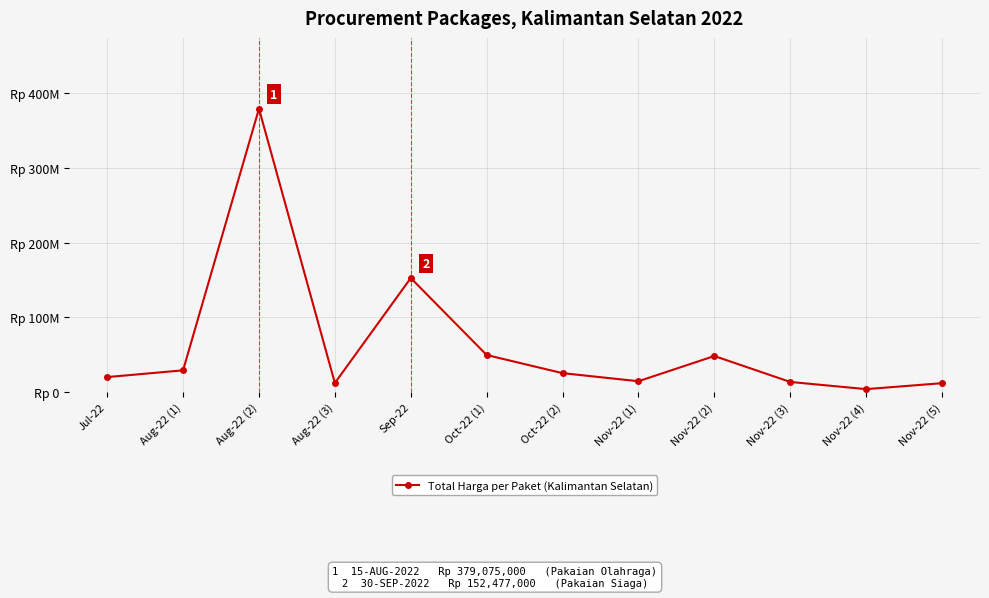

Reading right to left, what are all the values shown in this chart?

Nov-22 (5)=11800000	Nov-22 (4)=3825000	Nov-22 (3)=13442000	Nov-22 (2)=48140000	Nov-22 (1)=14400000	Oct-22 (2)=25200000	Oct-22 (1)=49478000	Sep-22=152477000	Aug-22 (3)=12000000	Aug-22 (2)=379075000	Aug-22 (1)=29000000	Jul-22=19950000